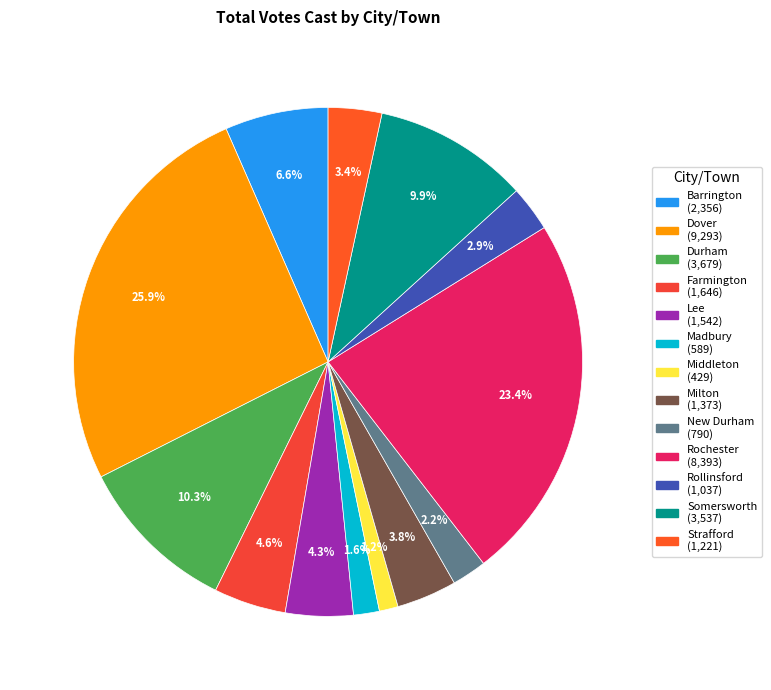

The Lee slice represents 4% of the pie. True or false?

True